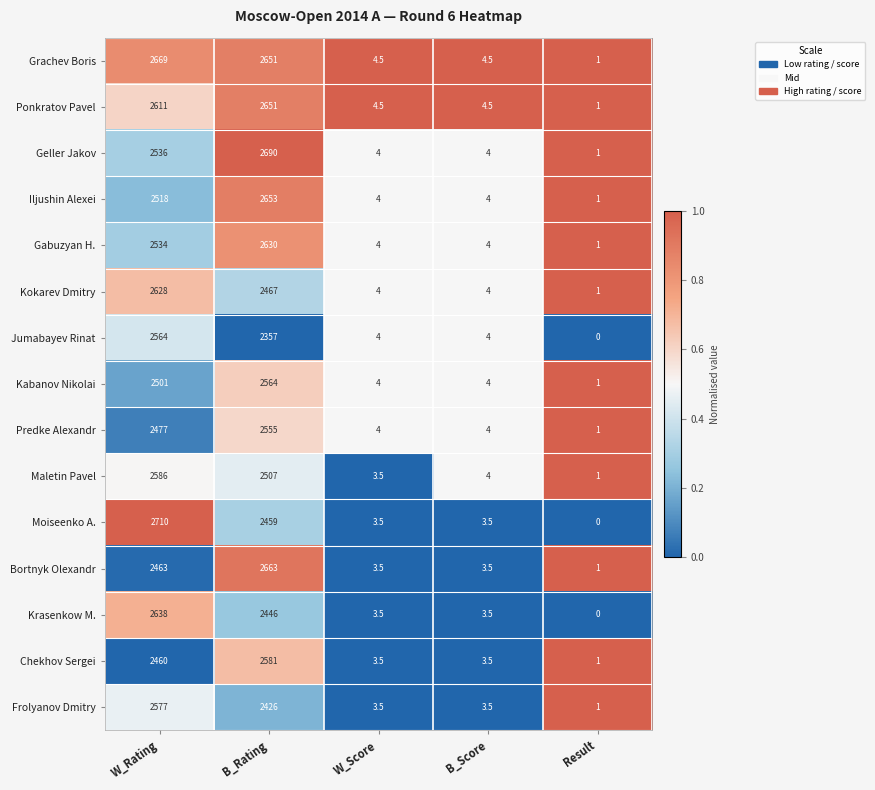

What is the greatest value displayed?

2710.0